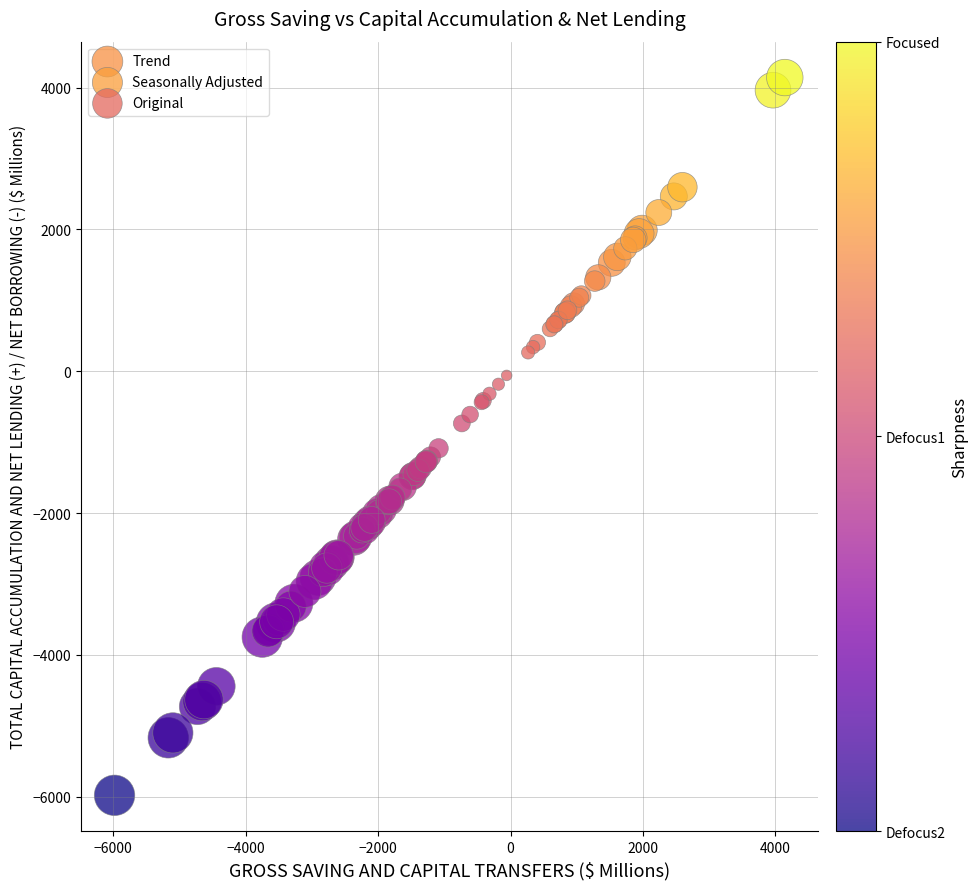

Which series reaches the minimum Y coordinate?

Seasonally Adjusted